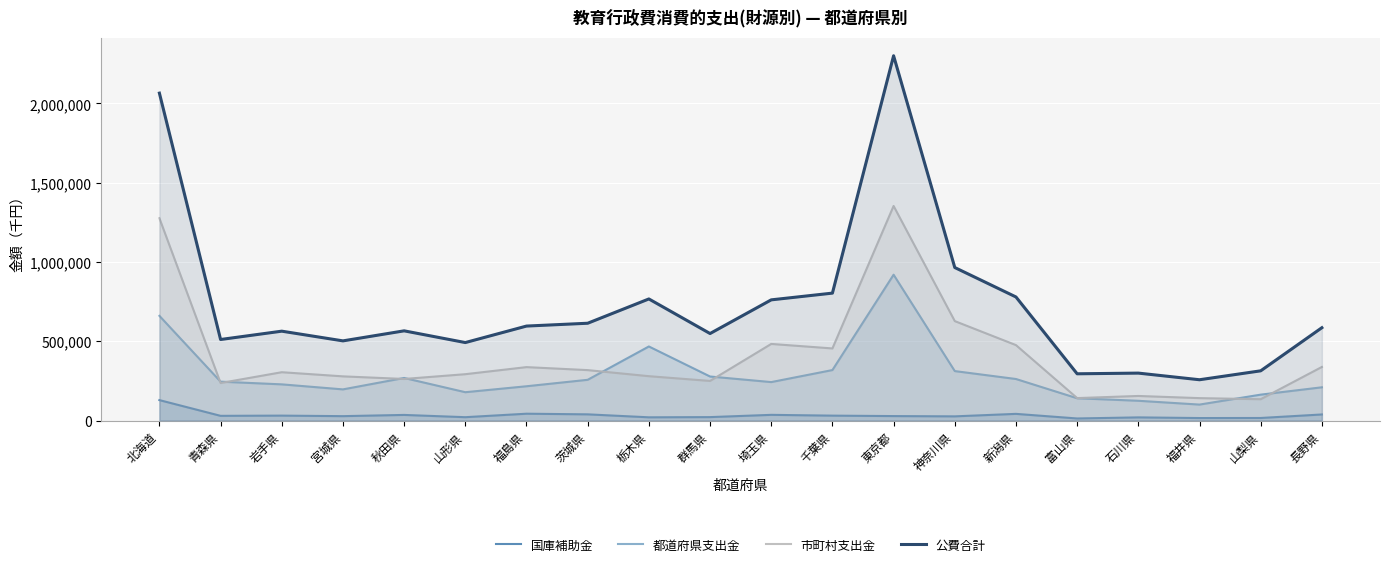

What position from the right is 埼玉県?

10